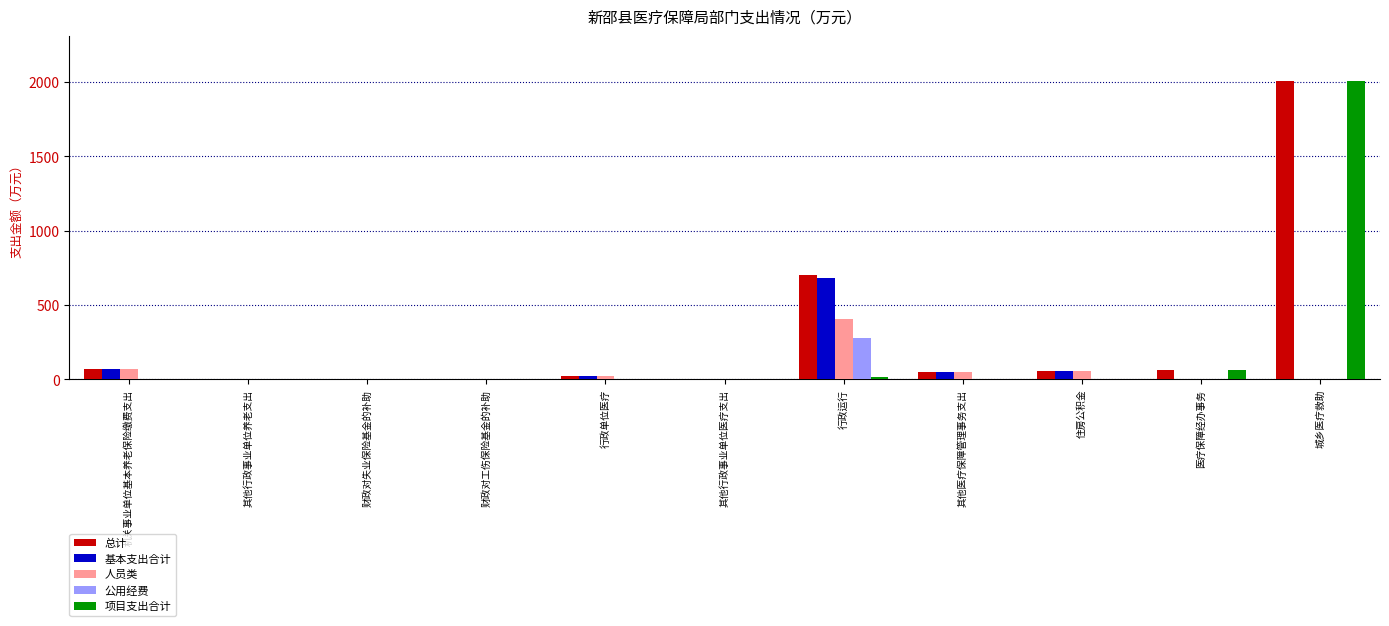

Count the number of data series in this chart.

5